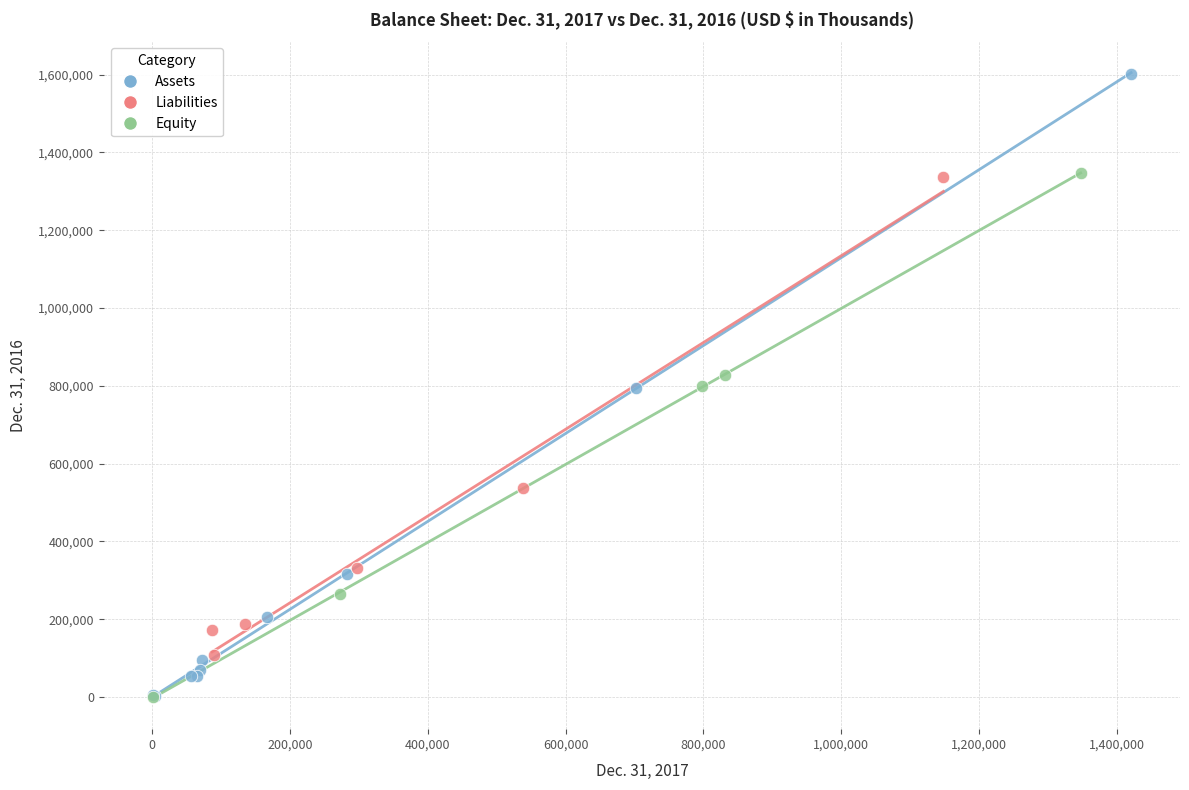

What are all the series names shown in the legend?

Assets, Liabilities, Equity